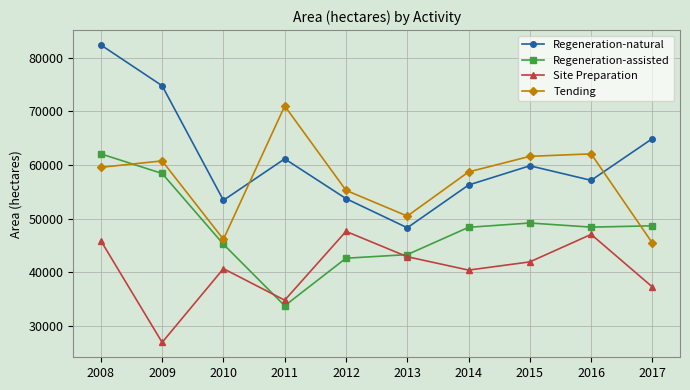

List the series in order of their overall mean, highest first.

Regeneration-natural, Tending, Regeneration-assisted, Site Preparation